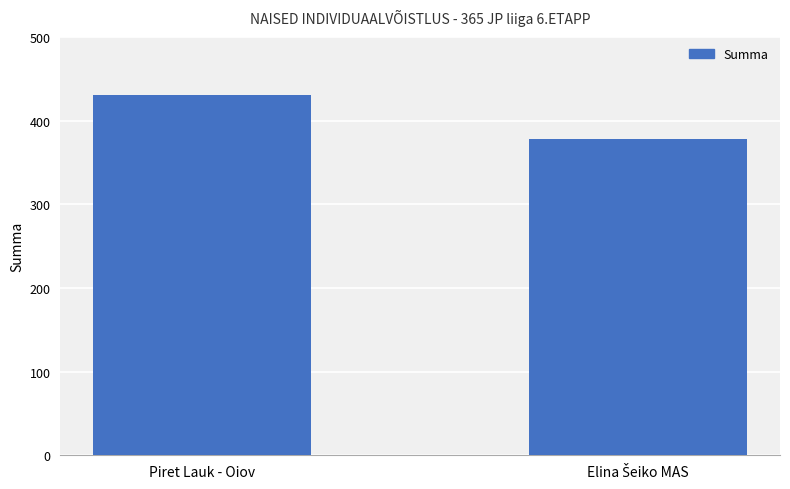

What is the label of the 1st bar from the left?

Piret Lauk - Oiov